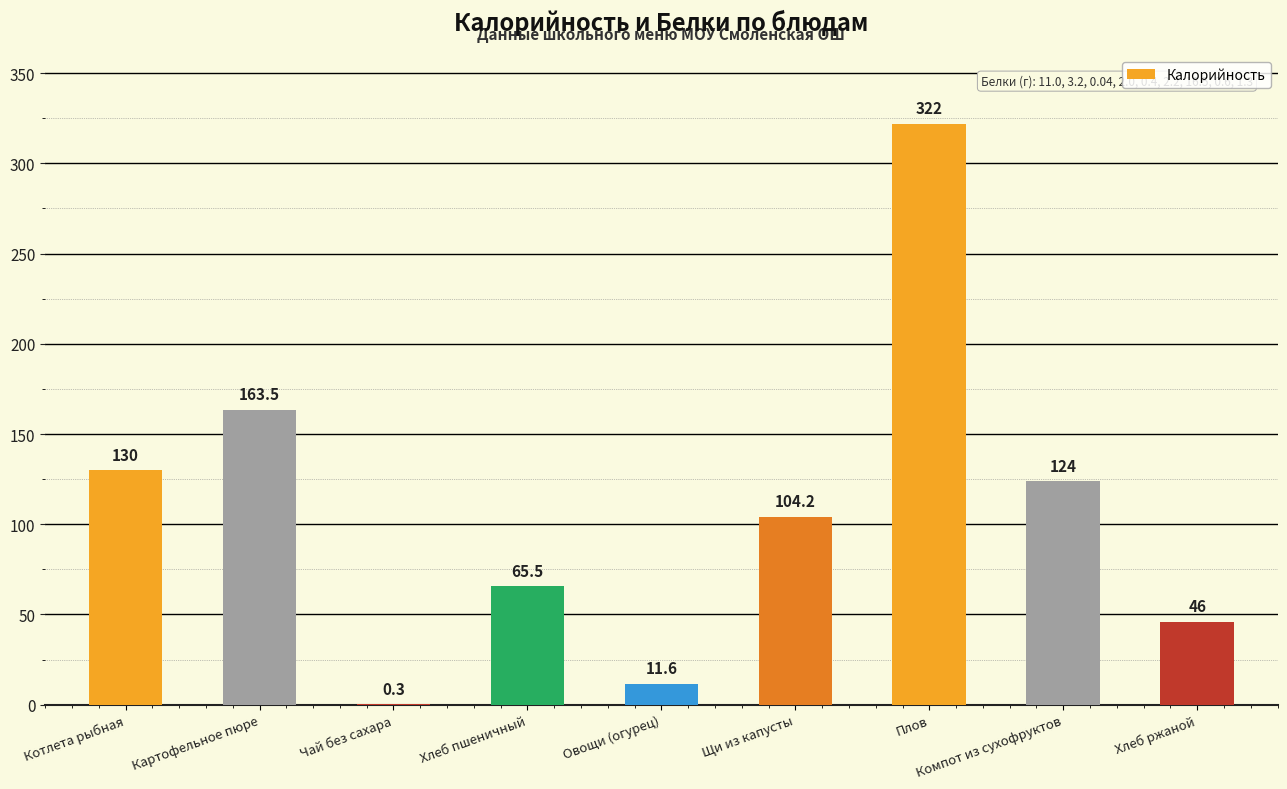

At which label does the data first exceed 104?

Котлета рыбная